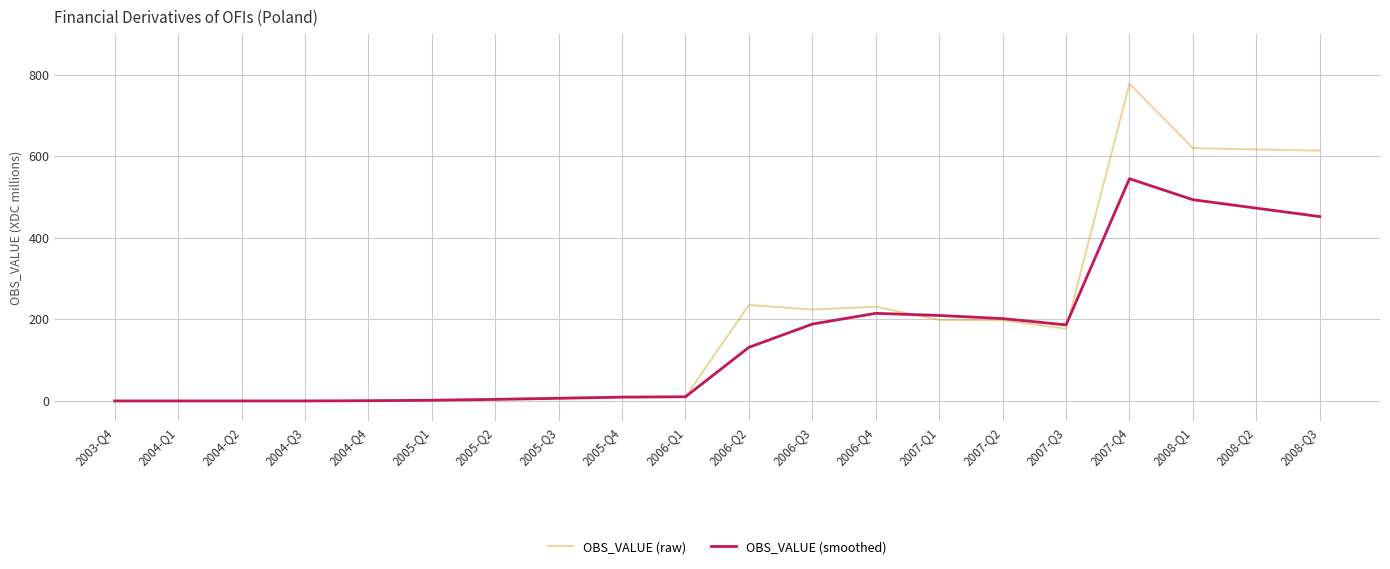

What is the sum of the OBS_VALUE (raw) values at 2007-Q1 and 2006-Q3?

422.9